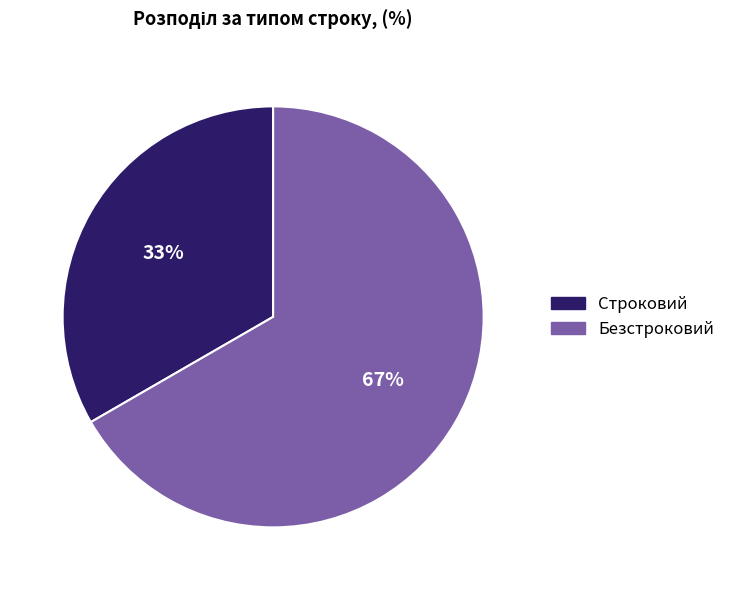

Does Строковий account for over 50% of the chart?

No